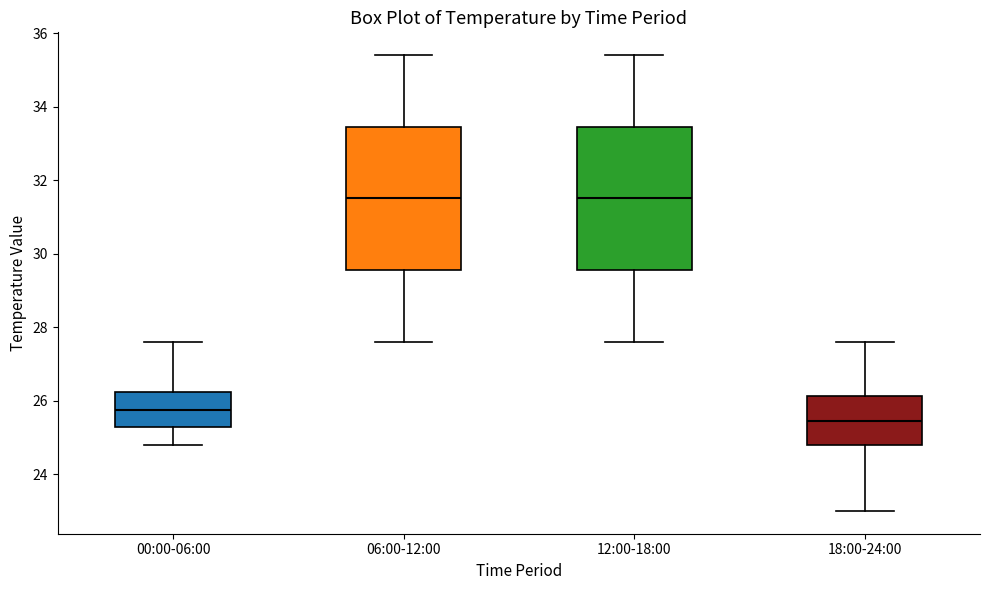

Reading left to right, read every box against the y-axis: the position of its median line, the range the box covers, and the ends of its whiskers. The values are not printed on the chart, so give them approximately, as read against the axis.

00:00-06:00: median 25.8, box 25.2 to 26.2, whiskers 24.8 to 27.6
06:00-12:00: median 31.6, box 29.6 to 33.4, whiskers 27.6 to 35.4
12:00-18:00: median 31.6, box 29.6 to 33.4, whiskers 27.6 to 35.4
18:00-24:00: median 25.4, box 24.8 to 26.2, whiskers 23.0 to 27.6